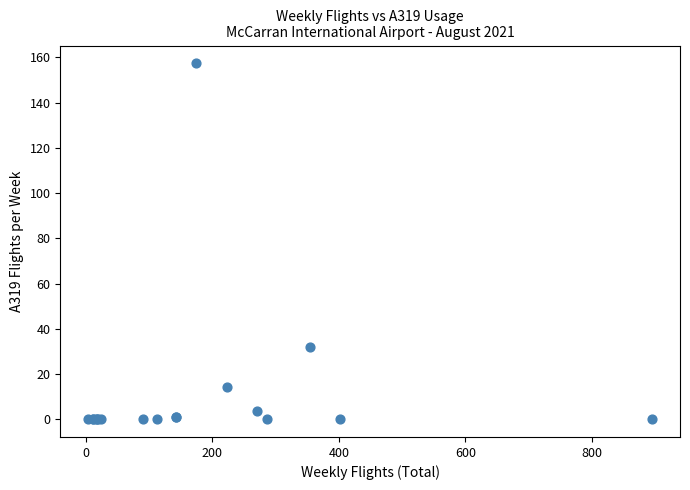

What Y value in the scatter plot is closest to 78?

31.8